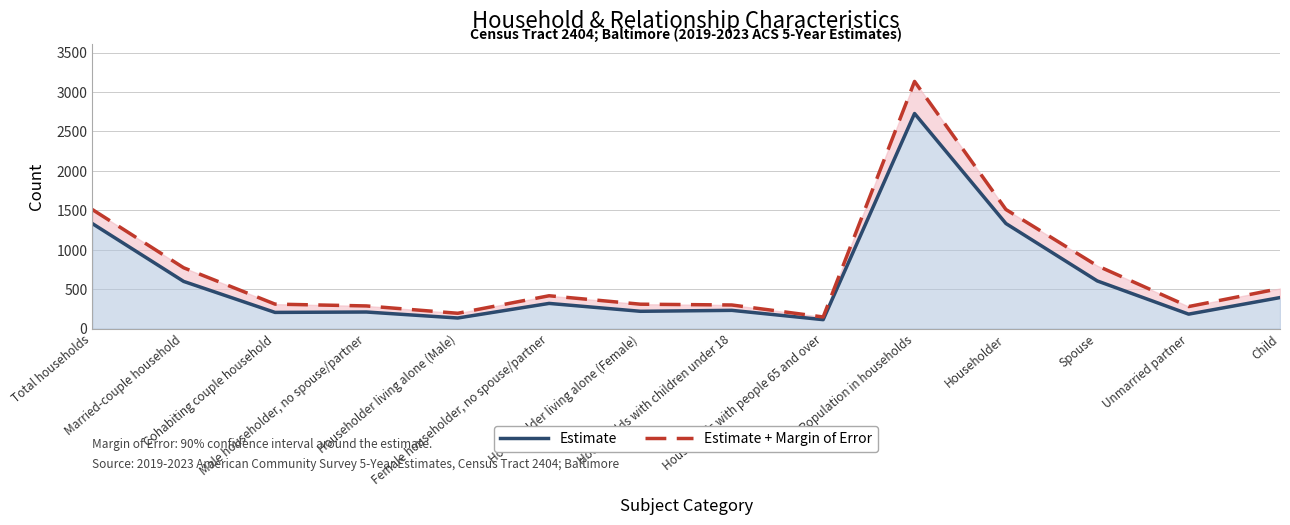

What is the minimum value for Estimate + Margin of Error?

147